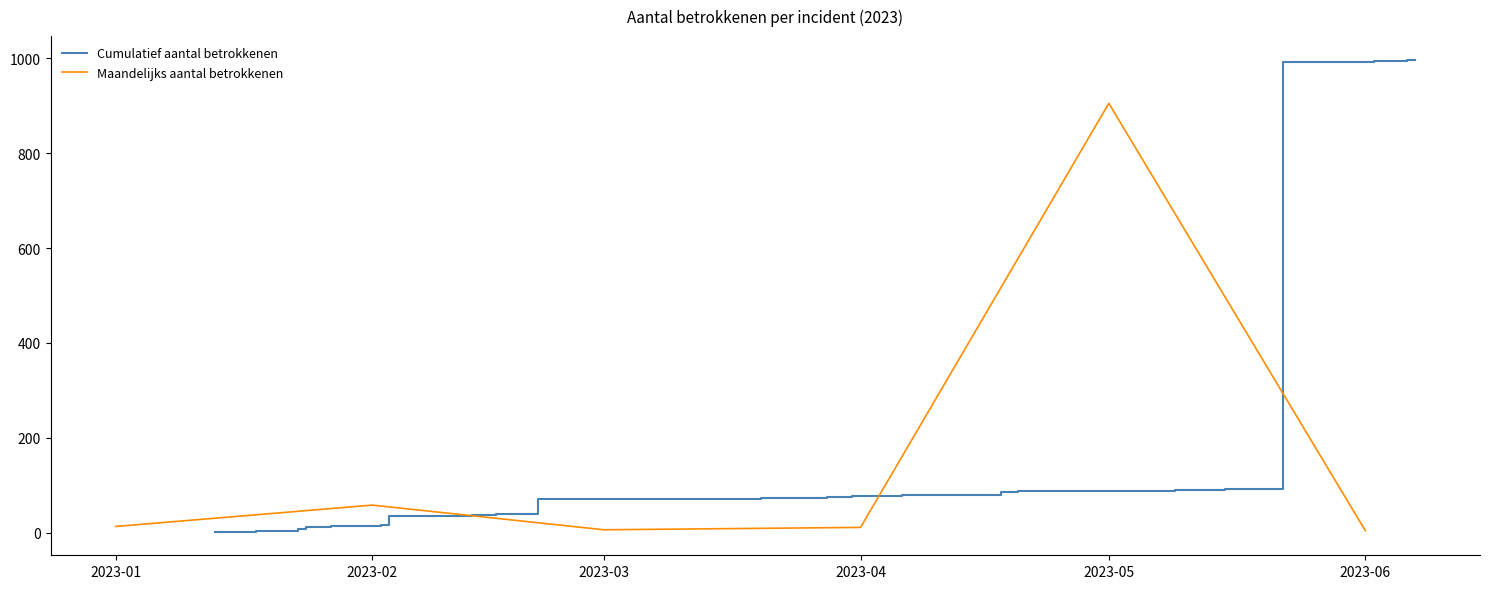

At which category does the data reach its first local peak?

2023-01-23